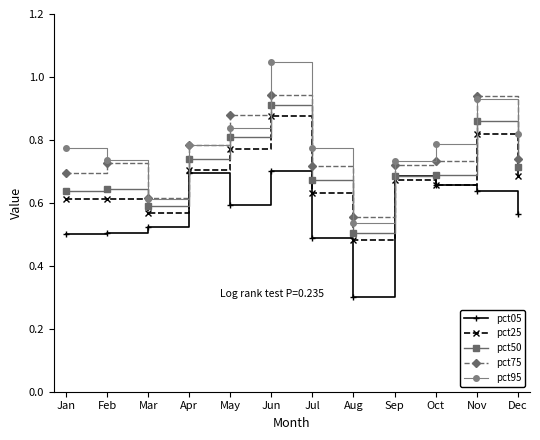

The value of pct05 at Jun is 0.3. True or false?

False